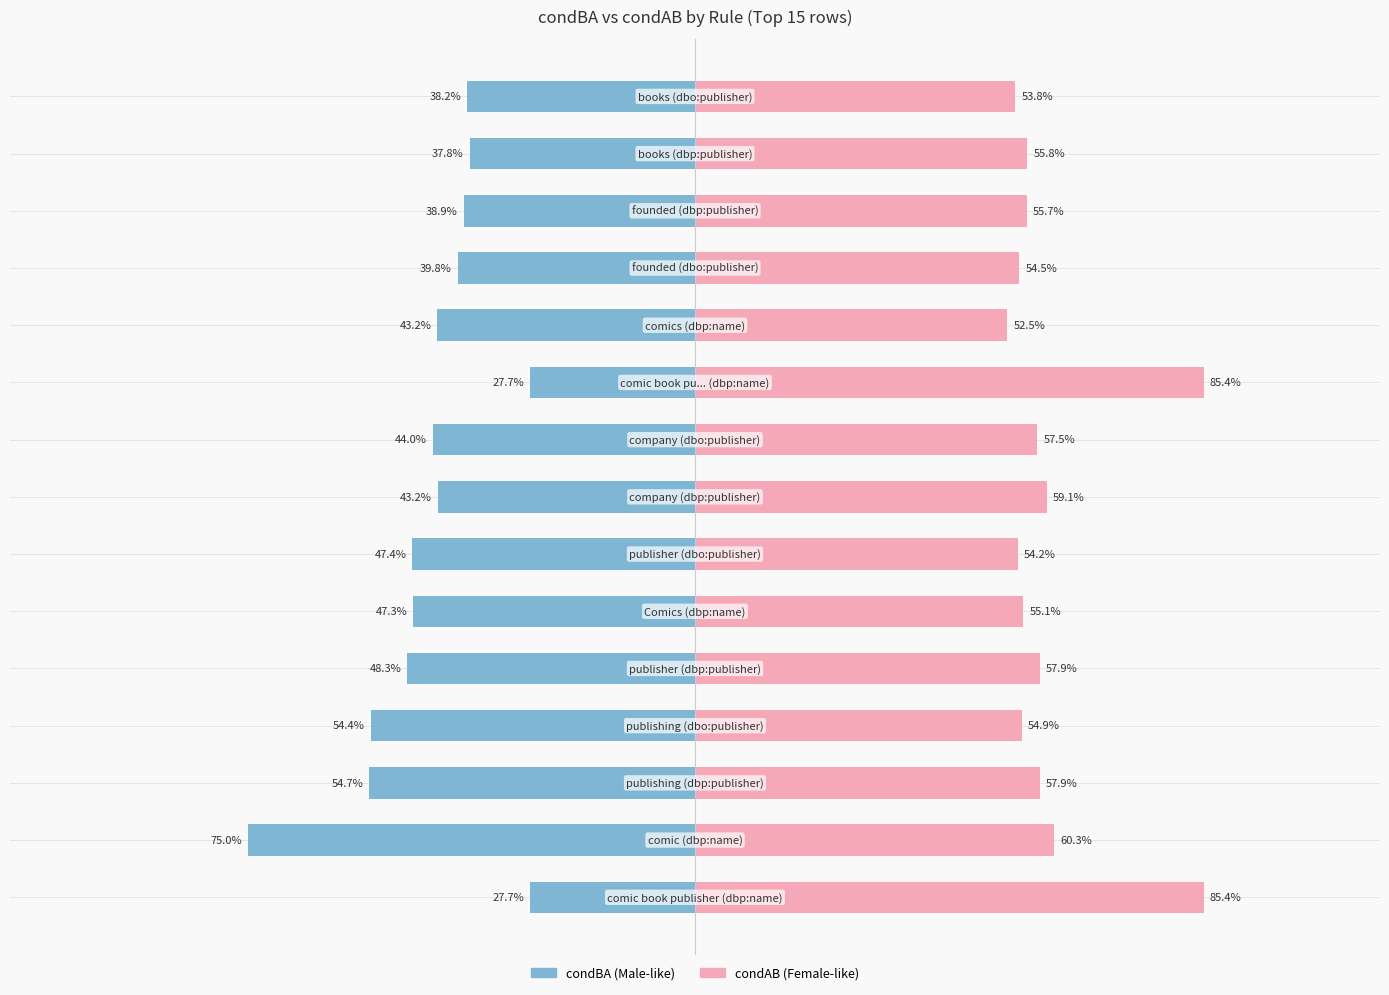

What is the sum of the condAB values at 11 and 1?

1.1